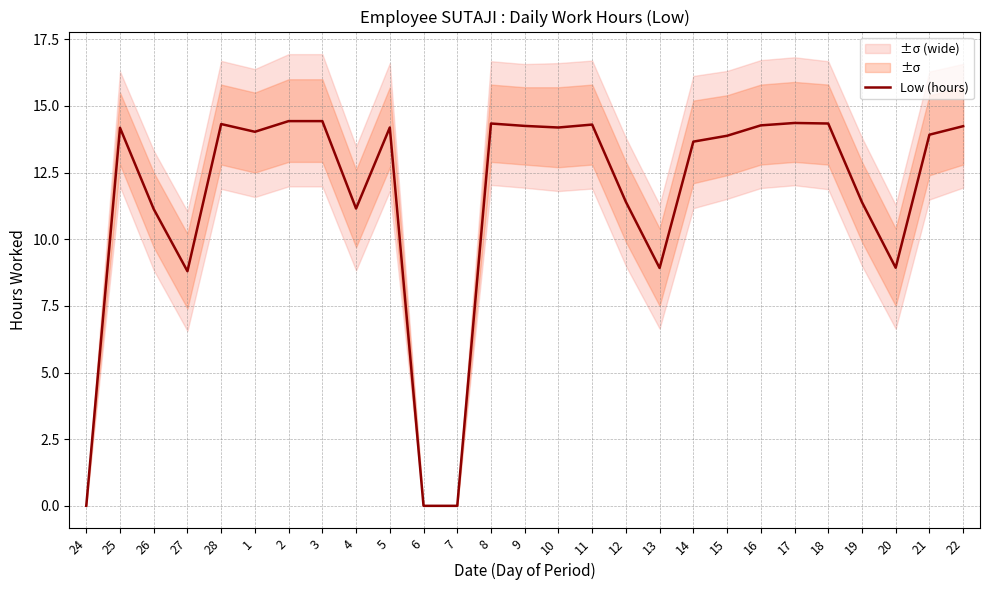

What is the approximate value at 14?

13.7